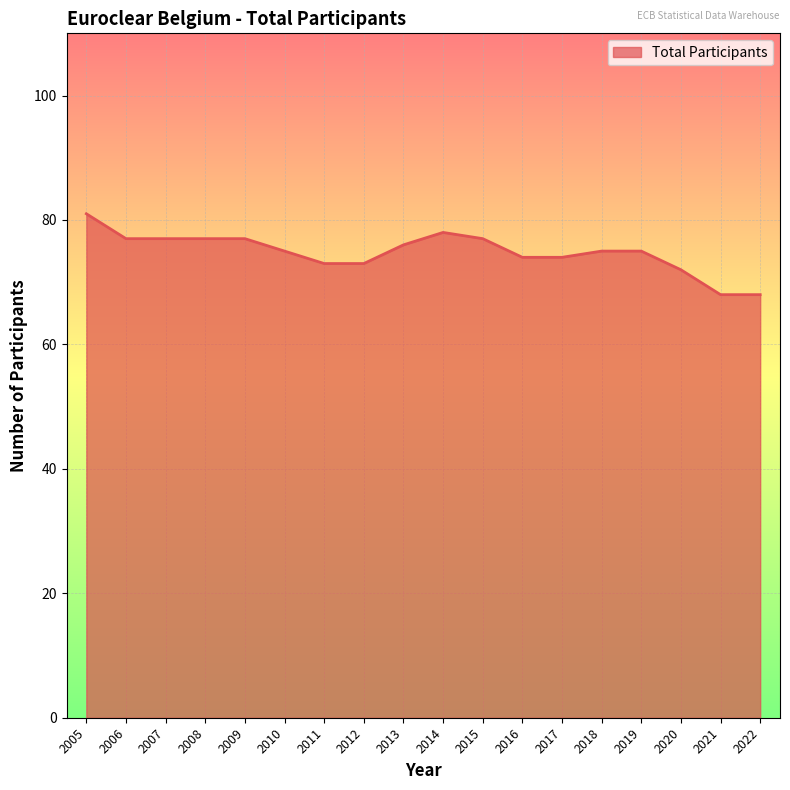

Reading left to right, what are all the values shown in this chart?

2005=81	2006=77	2007=77	2008=77	2009=77	2010=75	2011=73	2012=73	2013=76	2014=78	2015=77	2016=74	2017=74	2018=75	2019=75	2020=72	2021=68	2022=68